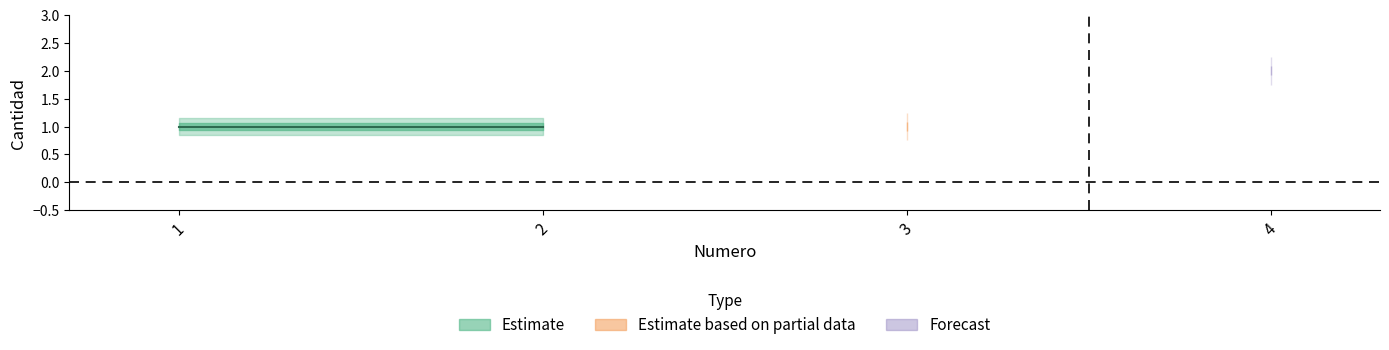

How many lines are shown in the chart?

1